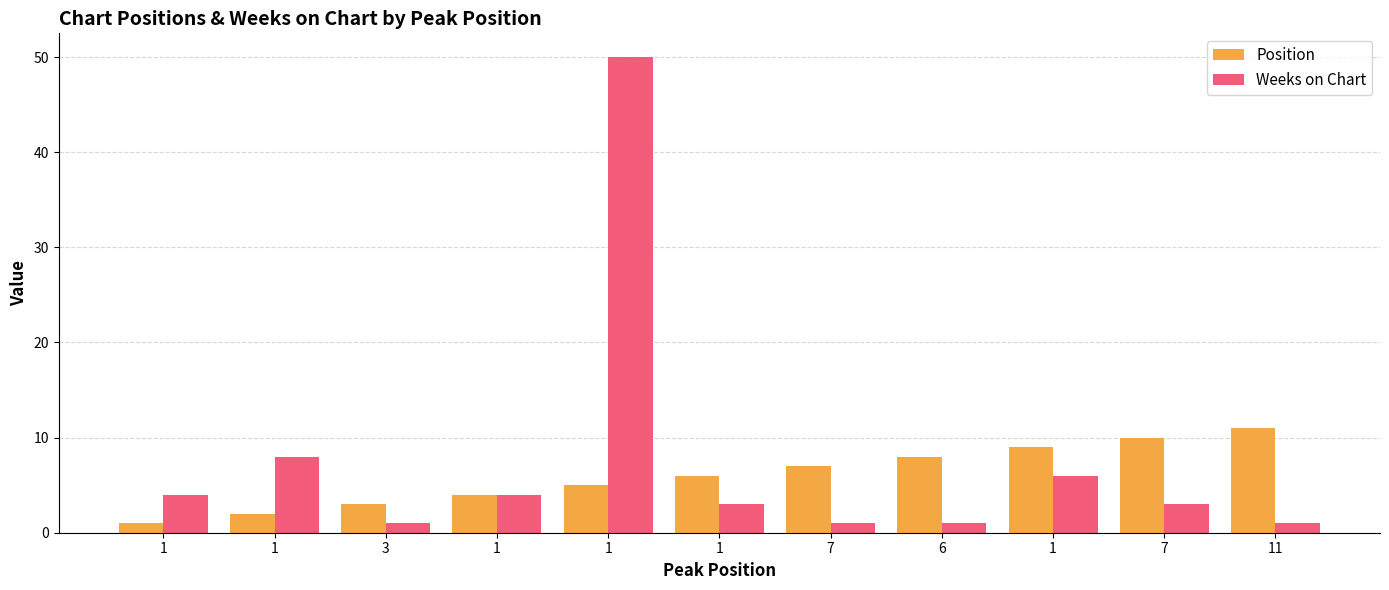

How many groups of bars are there?

11